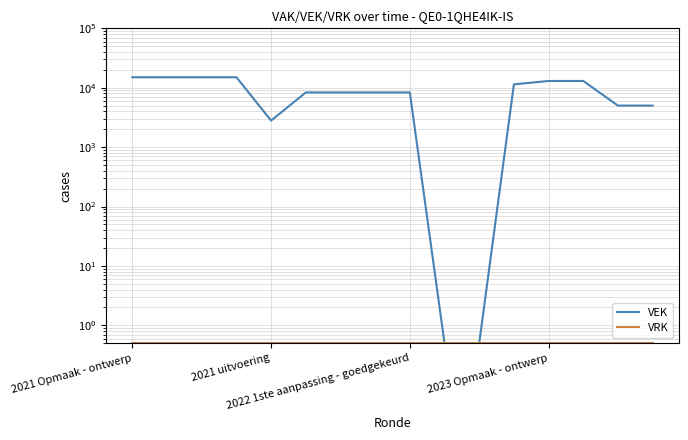

True or false: VEK and VRK intersect in this chart.

False